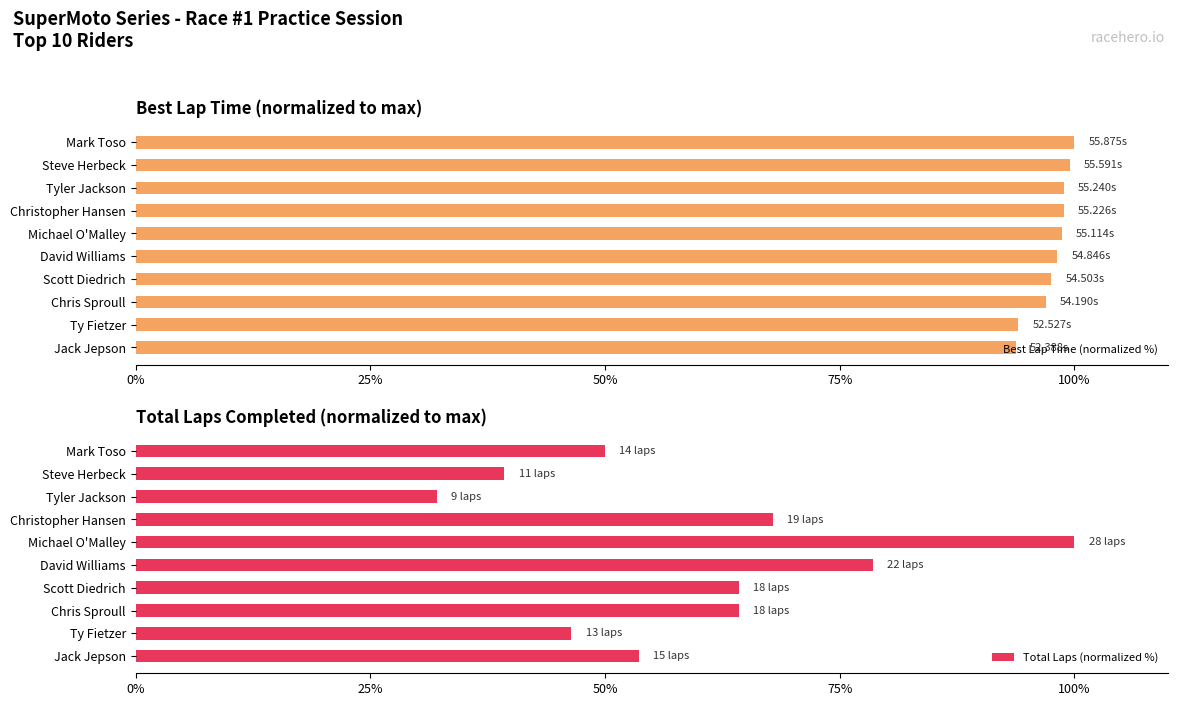

What is the difference between the maximum and minimum values in the Best Lap Time (normalized %) series?

6.2